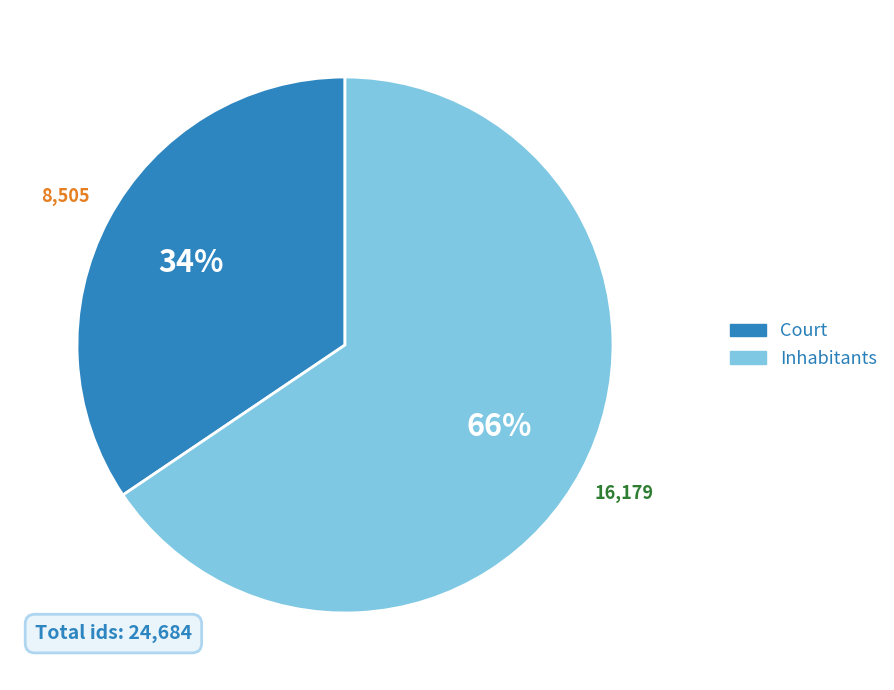

What is the majority slice?

Inhabitants